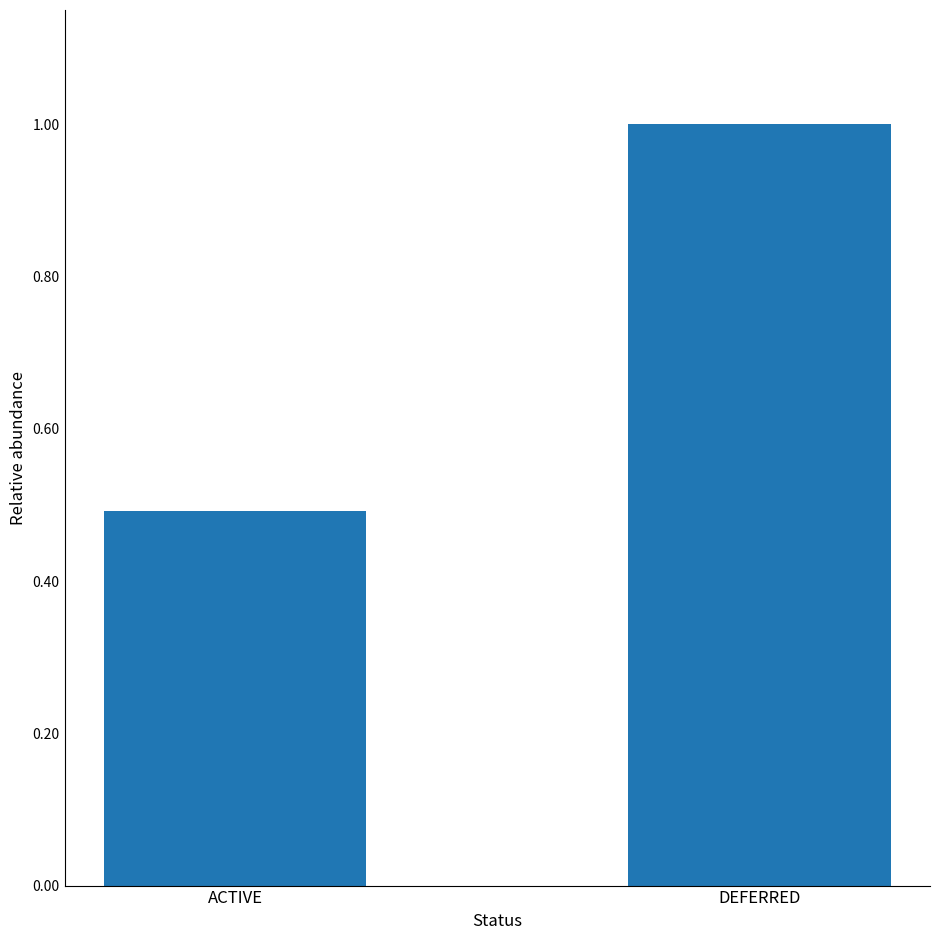

At which category does the chart reach its minimum across all series?

ACTIVE